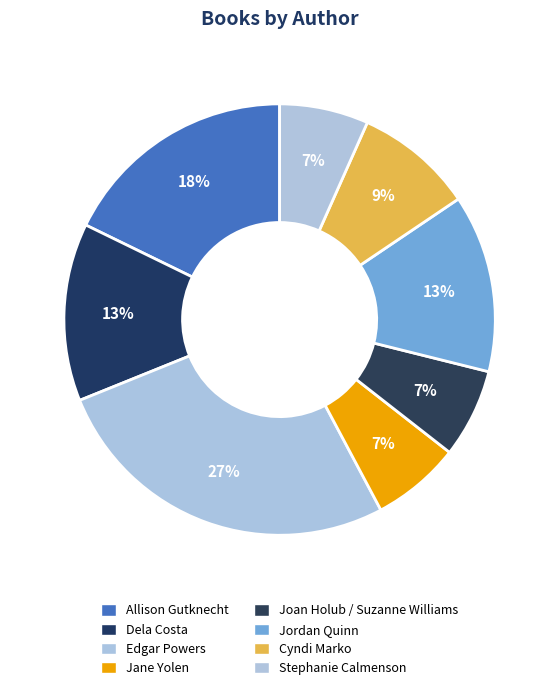

What percentage is the Allison Gutknecht slice, to the nearest percent?

18%